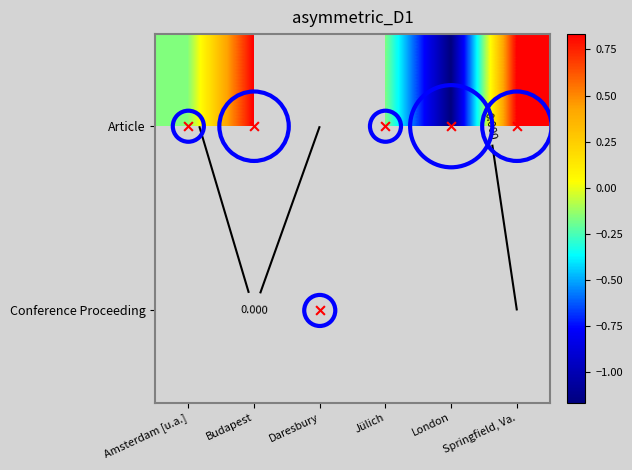

The value of Article at Budapest is 1.5. True or false?

False